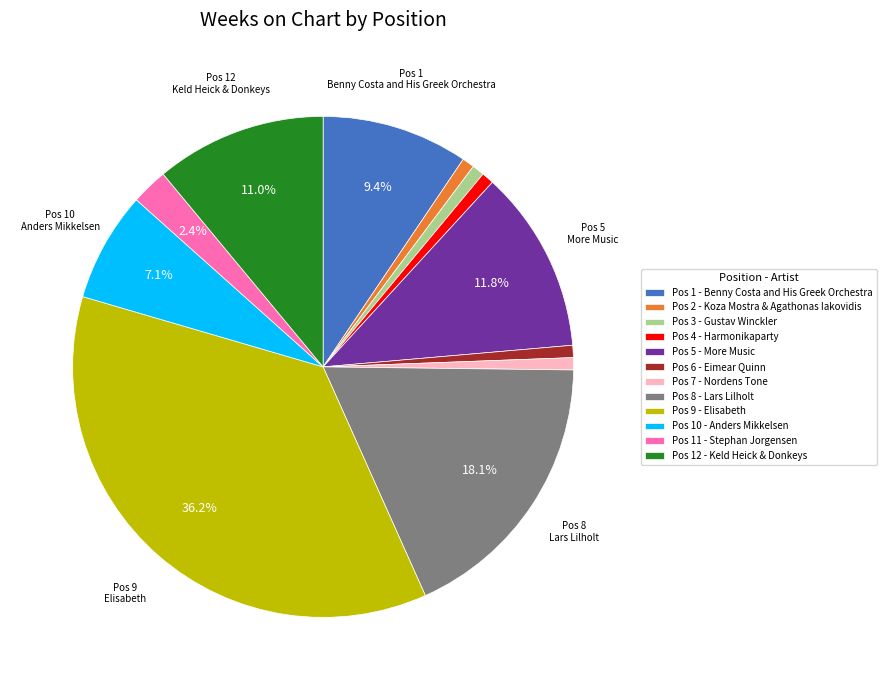

Is Pos 10 - Anders Mikkelsen the majority of the pie?

No